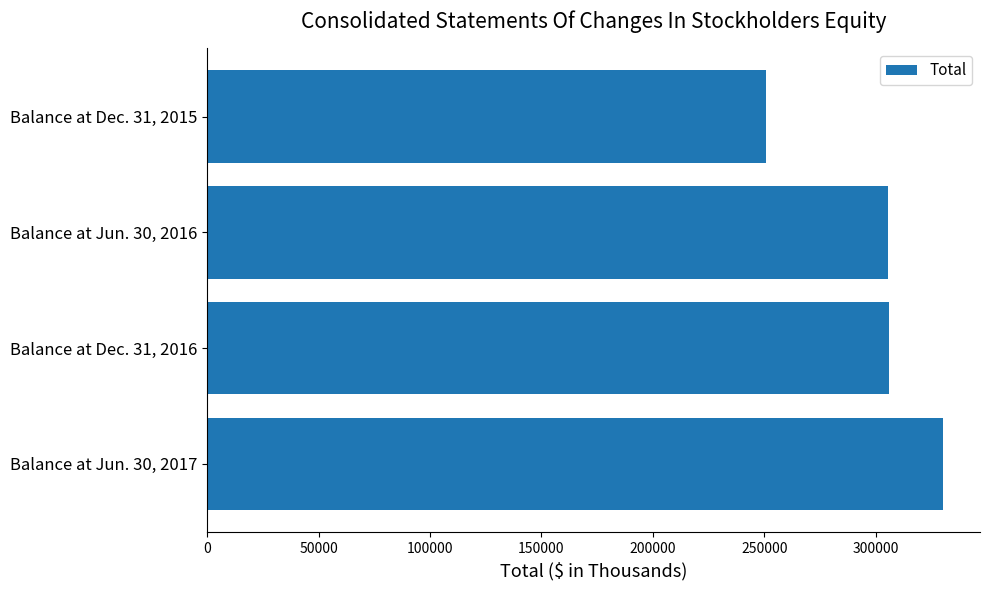

Rank the categories by value from highest to lowest.

Balance at Jun. 30, 2017, Balance at Dec. 31, 2016, Balance at Jun. 30, 2016, Balance at Dec. 31, 2015